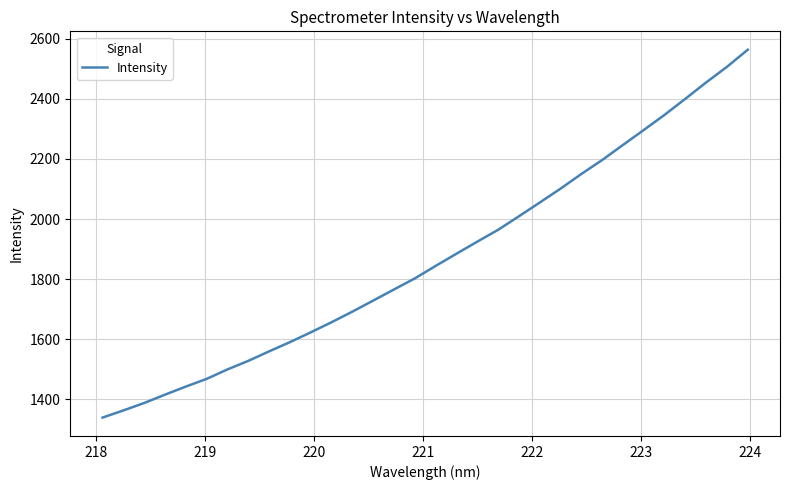

What is the difference between the maximum and second lowest values?

1200.6